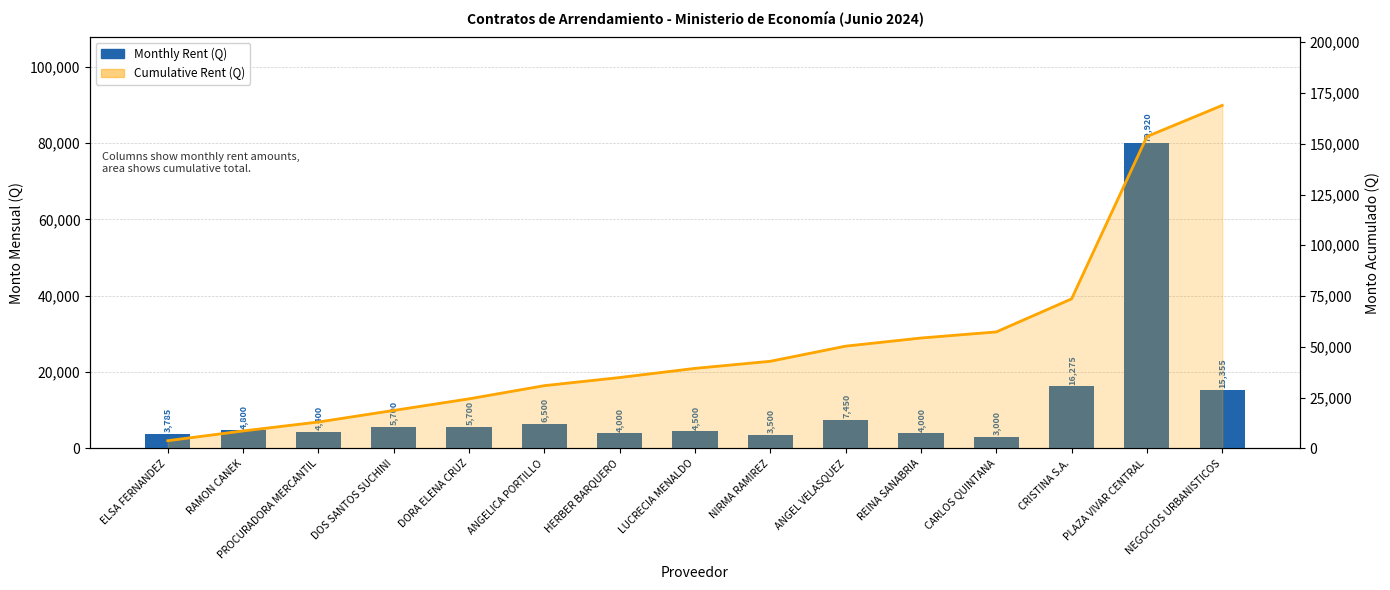

Does the chart contain stacked bars?

No